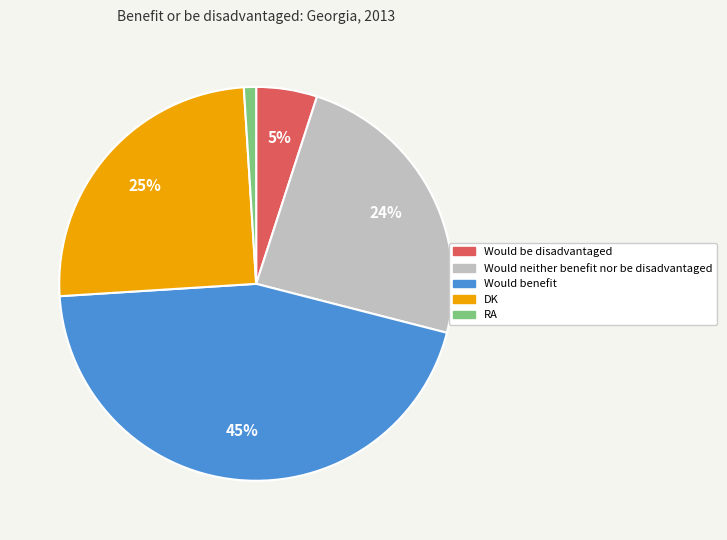

Is there any slice that represents more than half of the pie?

No